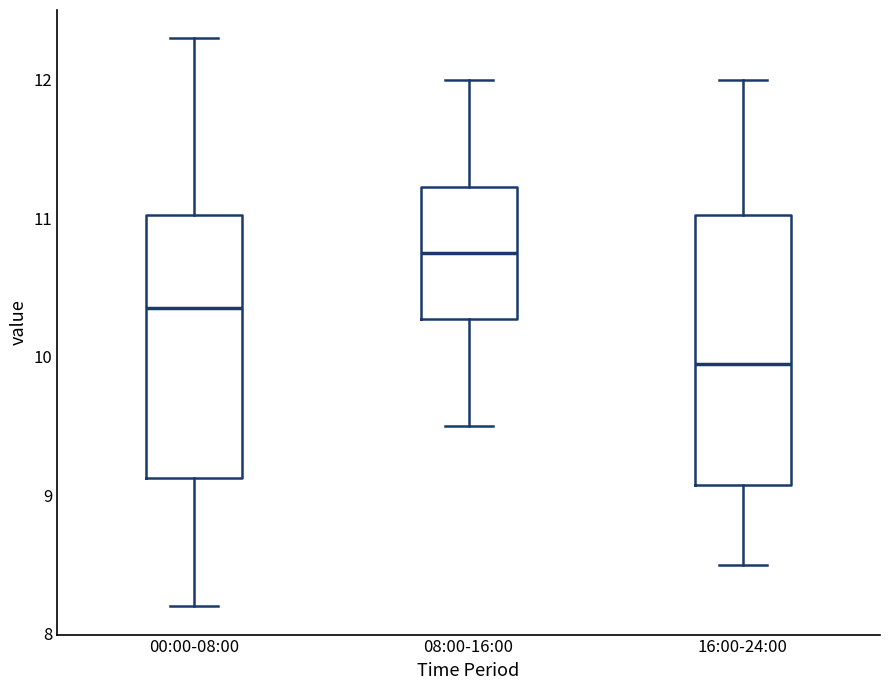

Reading left to right, transcribe this box plot: for each box, give where its median line is, the range the box spans, and where its two whiskers end, as read against the y-axis. The values are not printed on the chart, so give them approximately, as read against the axis.

00:00-08:00: median 10.4, box 9.1 to 11.0, whiskers 8.2 to 12.3
08:00-16:00: median 10.8, box 10.3 to 11.2, whiskers 9.5 to 12.0
16:00-24:00: median 10.0, box 9.1 to 11.0, whiskers 8.5 to 12.0